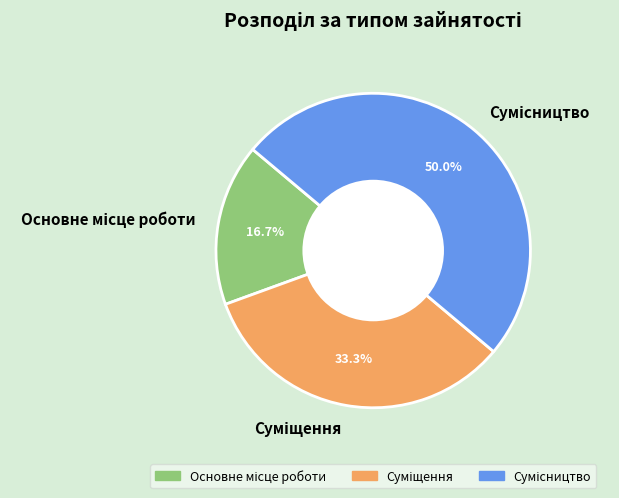

To the nearest percent, what portion does Сумісництво represent?

50%